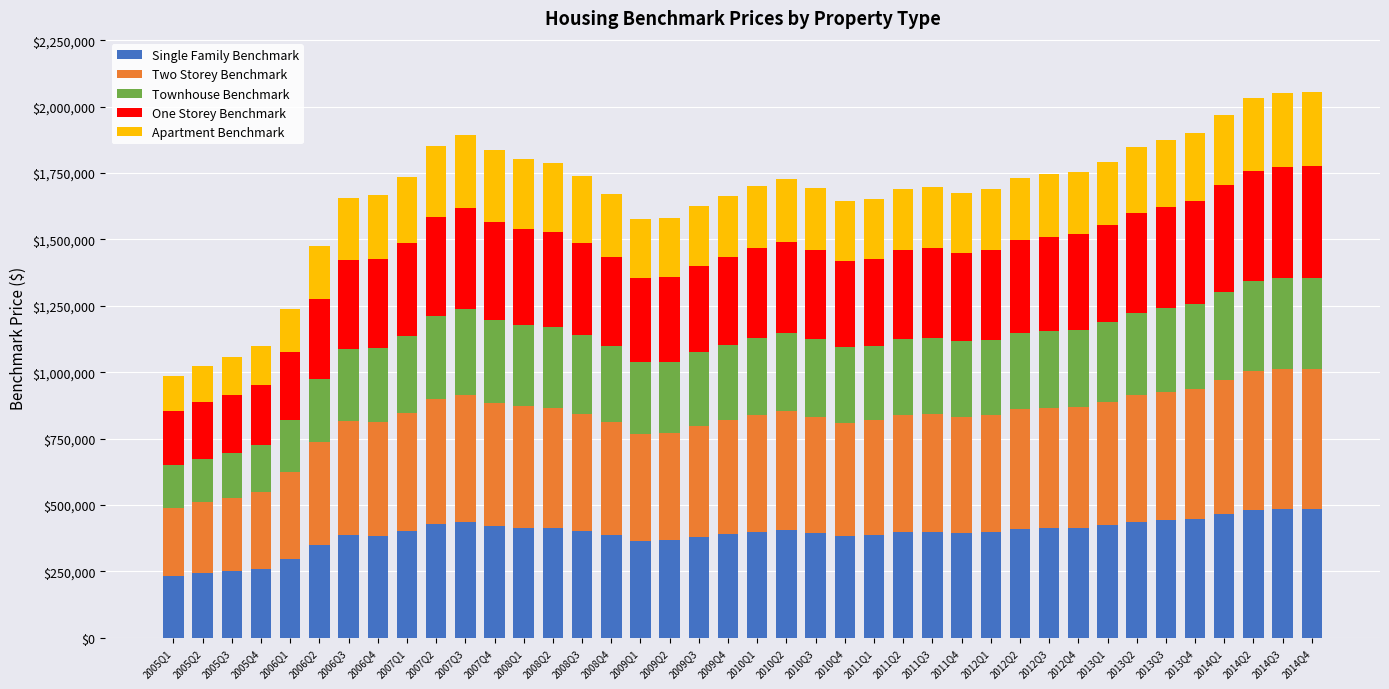

What is the minimum value for Single Family Benchmark?

232300